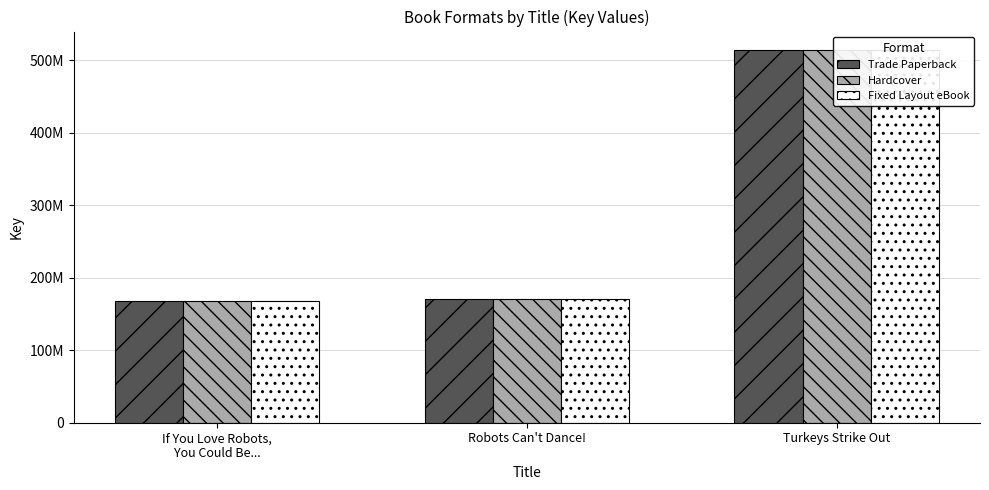

The value of Hardcover at Turkeys Strike Out is 514146069. True or false?

True